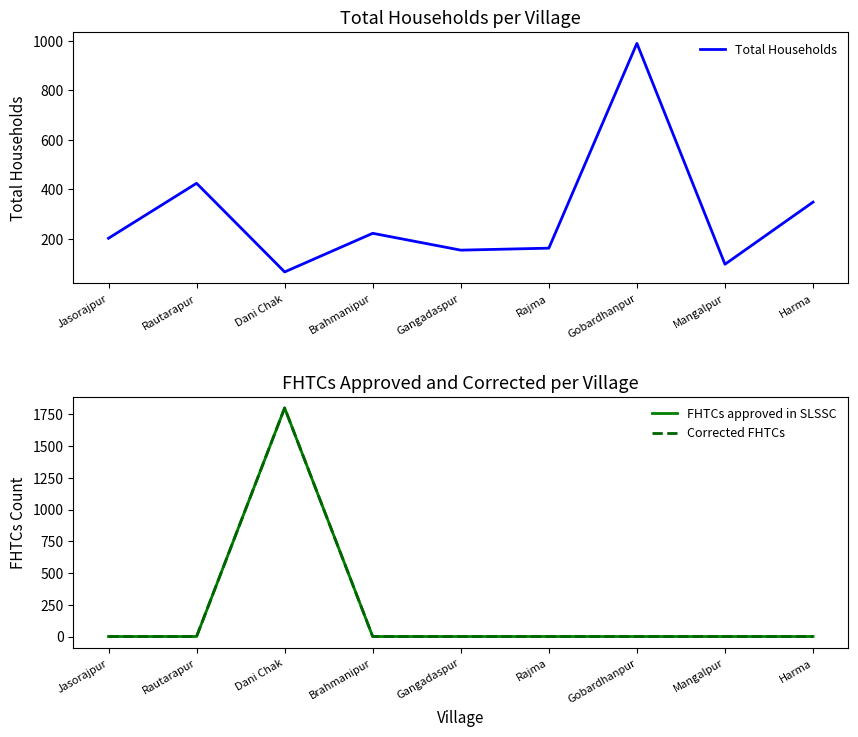

Which has a higher value, Gangadaspur or Dani Chak?

Gangadaspur